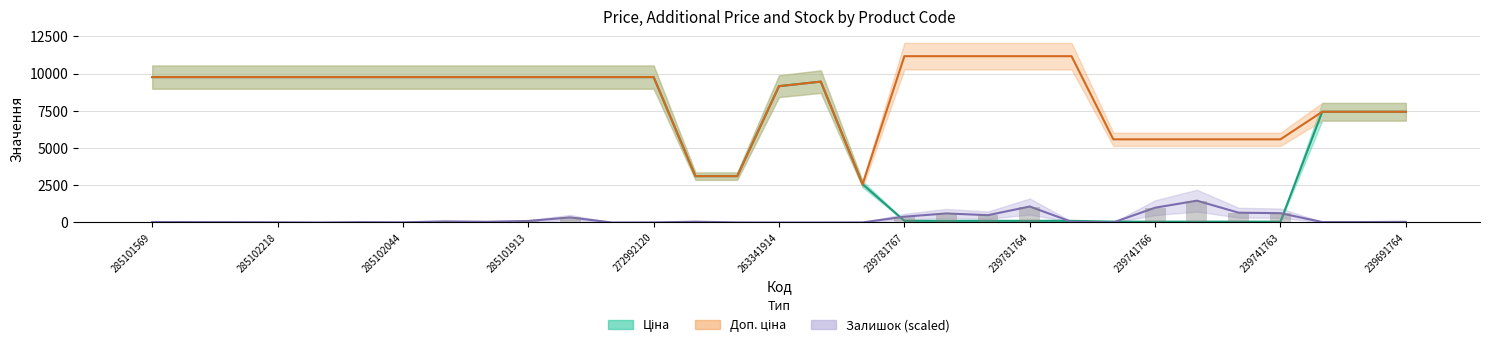

What position from the right is 285101916?

24